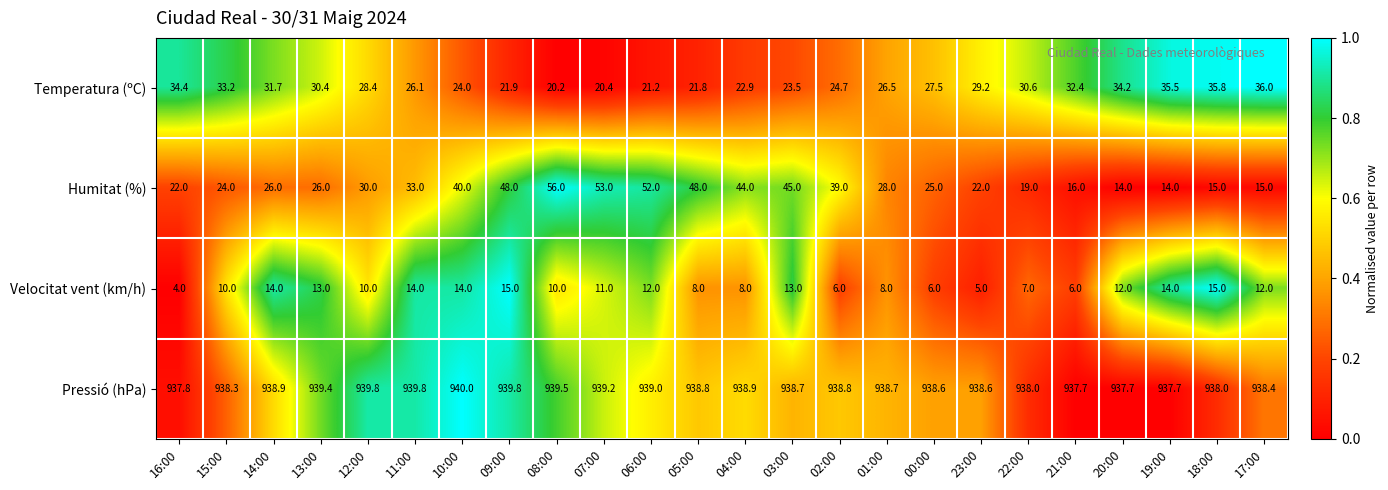

What is the sum of the Temperatura (ºC) values at 06:00 and 01:00?

47.7